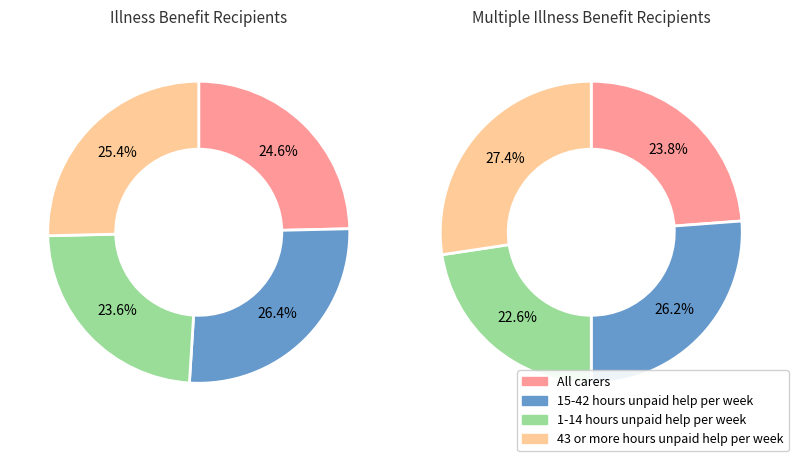

To the nearest percent, what percentage of the pie is 1-14 hours unpaid help per week?

23%